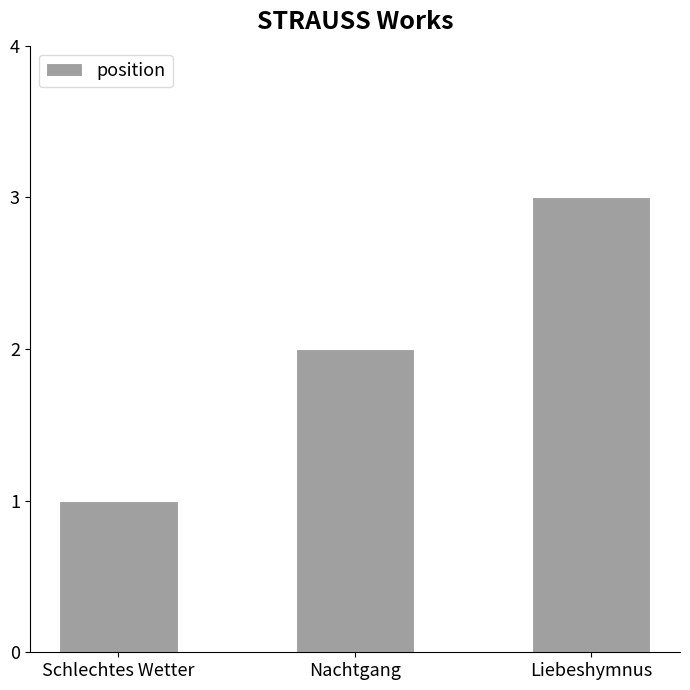

Reading left to right, list all the values displayed in this chart.

1	2	3